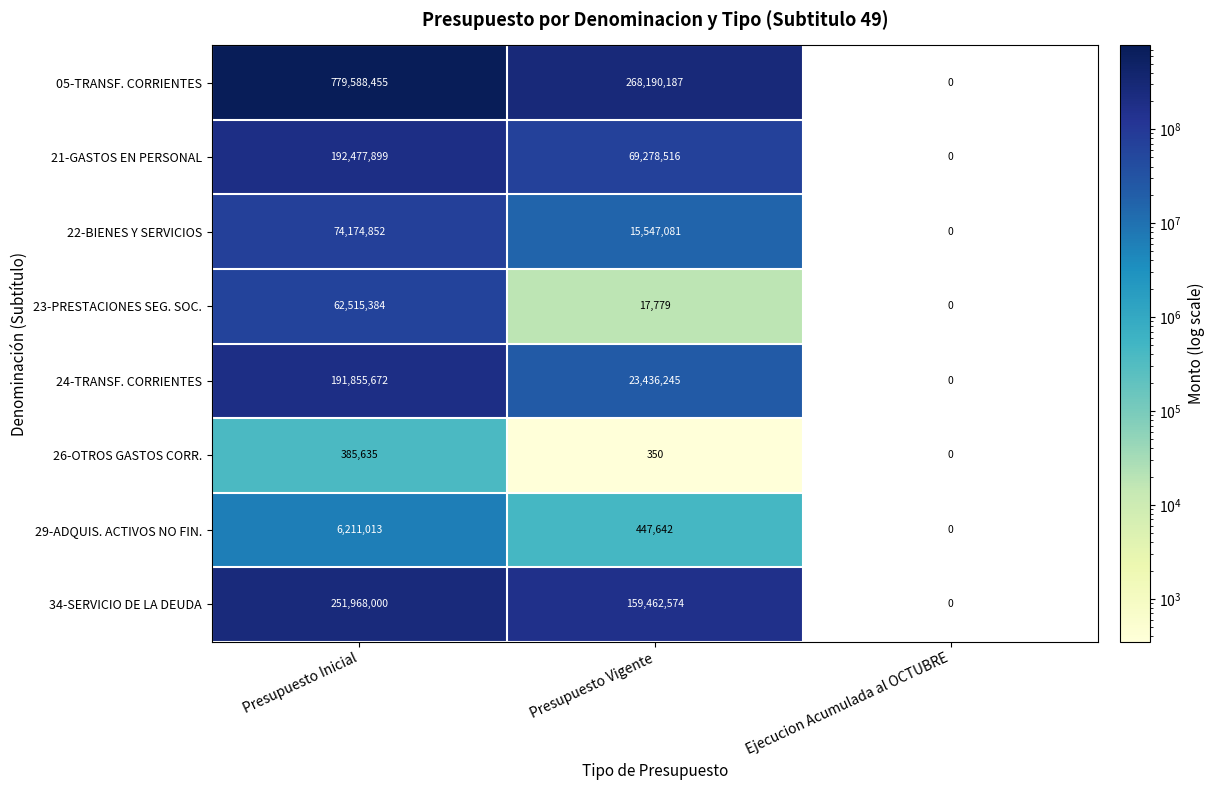

What is the average value of the 21-GASTOS EN PERSONAL series?

87252138